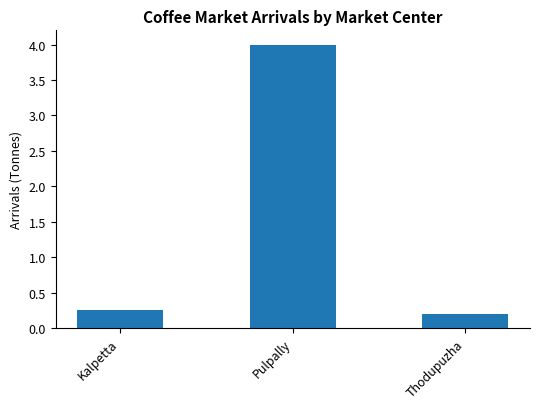

At which category does the chart reach its peak across all series?

Pulpally